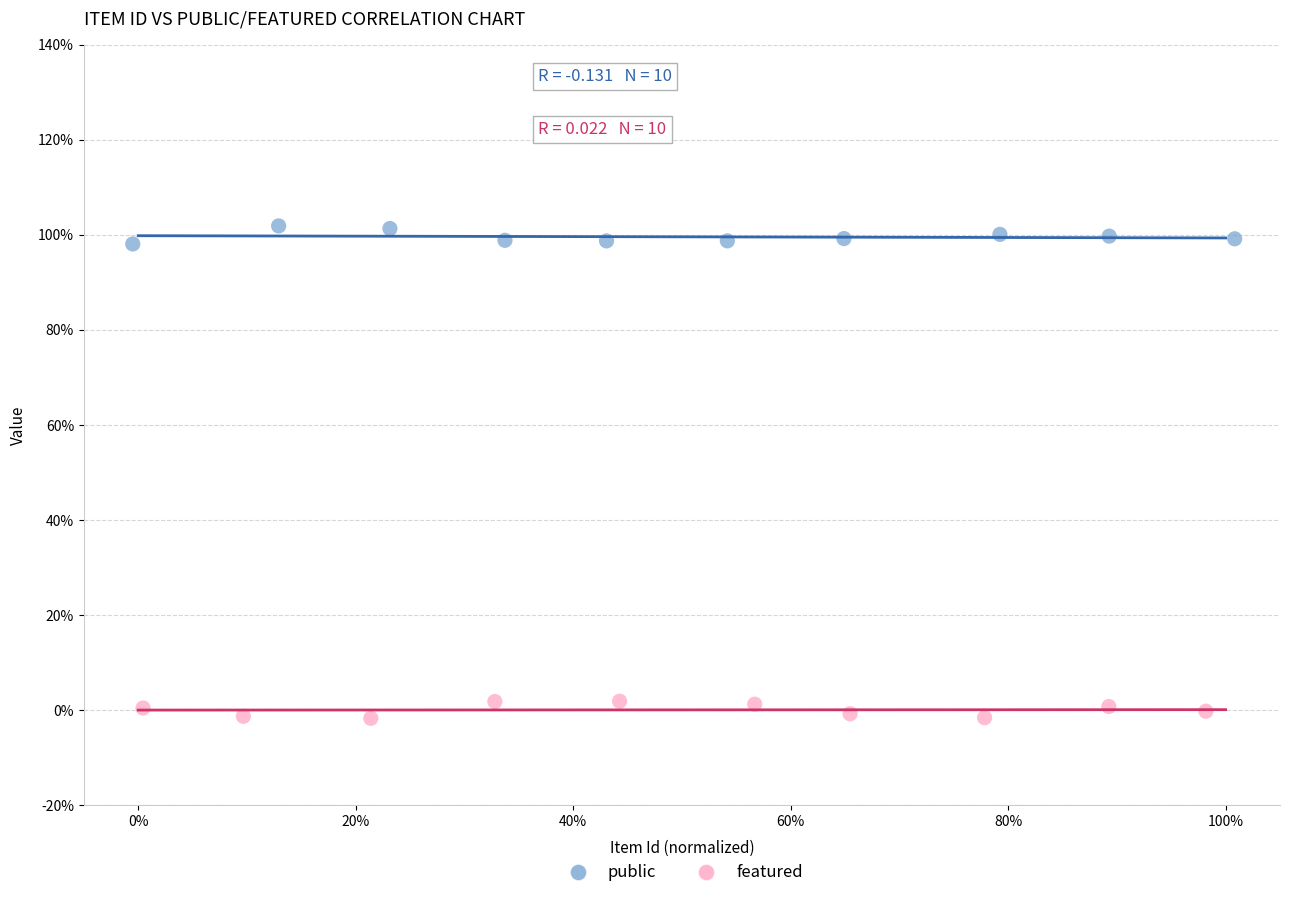

What are all the series names shown in the legend?

public, featured